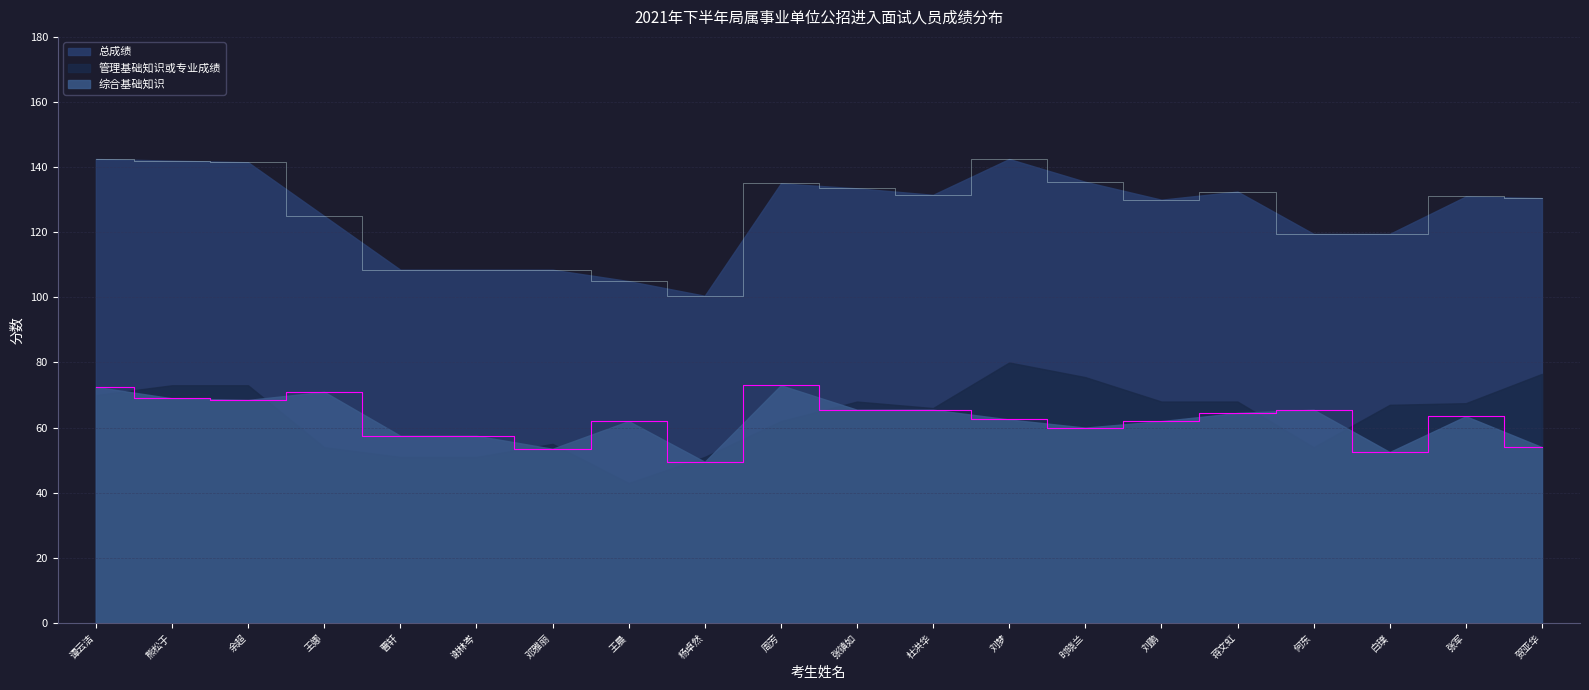

Rank the series at 刘梦 from lowest to highest value.

综合基础知识, 管理基础知识或专业成绩, 总成绩